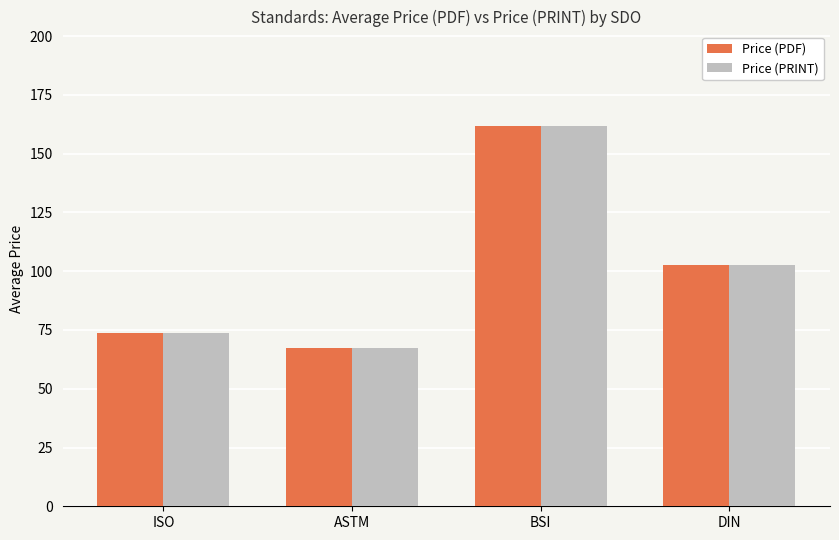

How many bars are there in each group?

2